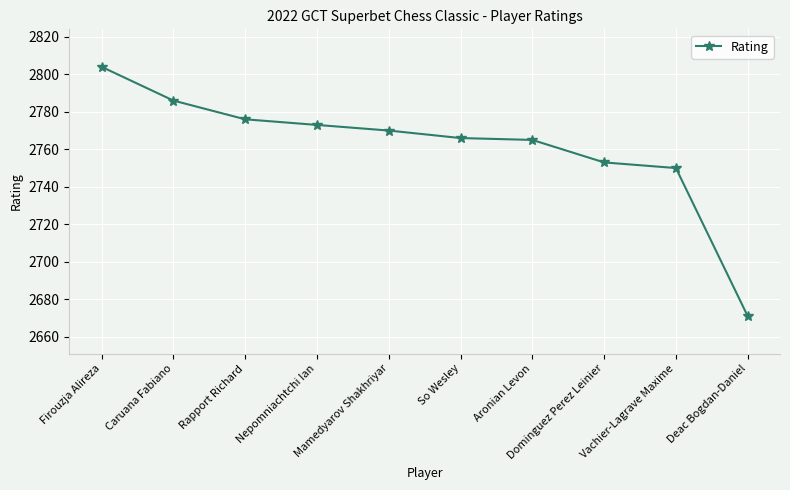

Reading left to right, transcribe all the data shown in this chart.

Firouzja Alireza=2804	Caruana Fabiano=2786	Rapport Richard=2776	Nepomniachtchi Ian=2773	Mamedyarov Shakhriyar=2770	So Wesley=2766	Aronian Levon=2765	Dominguez Perez Leinier=2753	Vachier-Lagrave Maxime=2750	Deac Bogdan-Daniel=2671